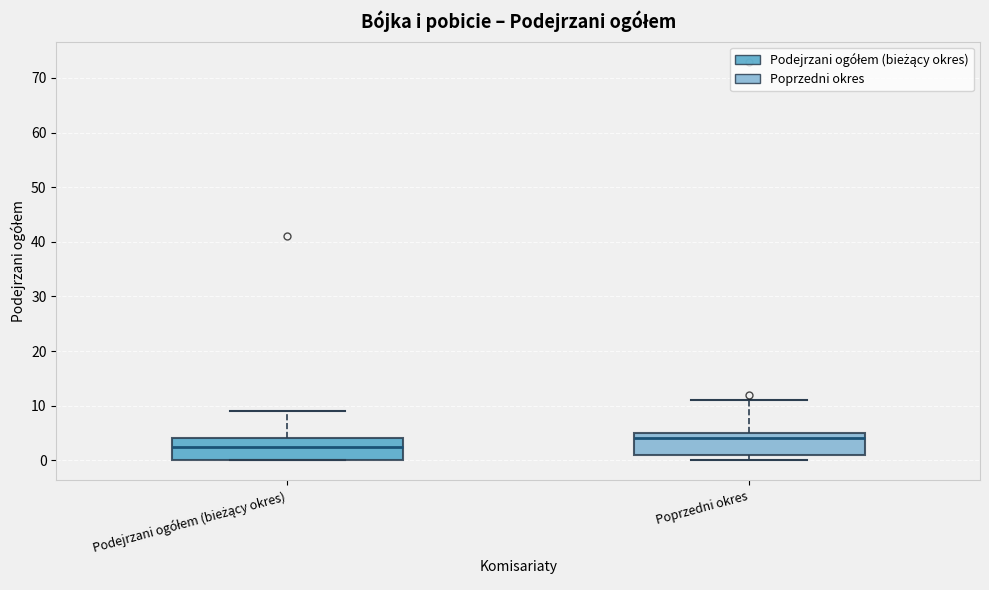

Reading left to right, read every box against the y-axis: the position of its median line, the range the box covers, and the ends of its whiskers. The values are not printed on the chart, so give them approximately, as read against the axis.

Podejrzani ogółem (bieżący okres): median 3, box 0 to 4, whiskers 0 to 9
Poprzedni okres: median 4, box 1 to 5, whiskers 0 to 11